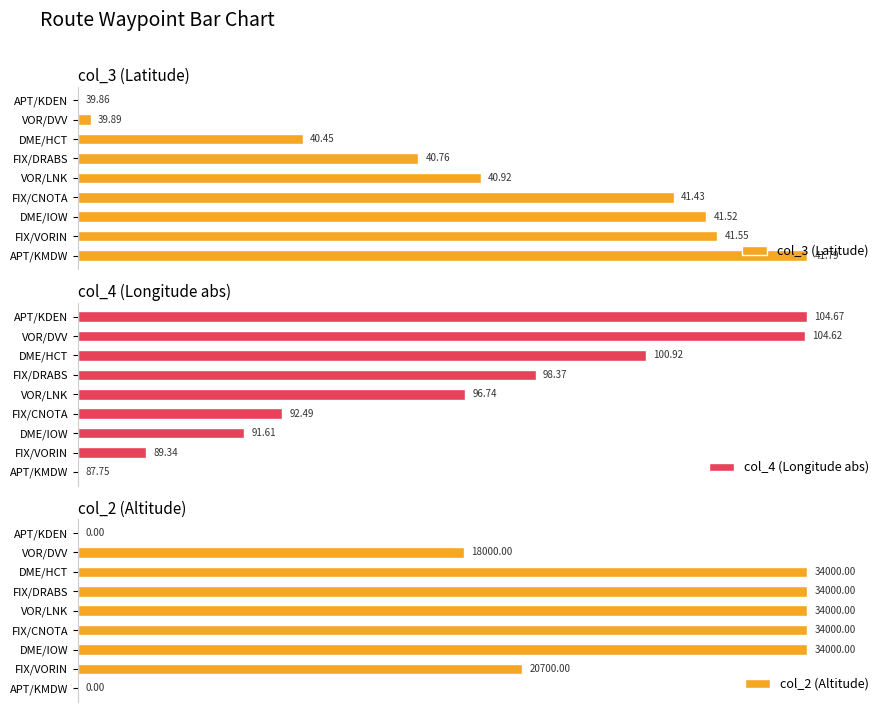

At how many categories does at least one series exceed 2?

9